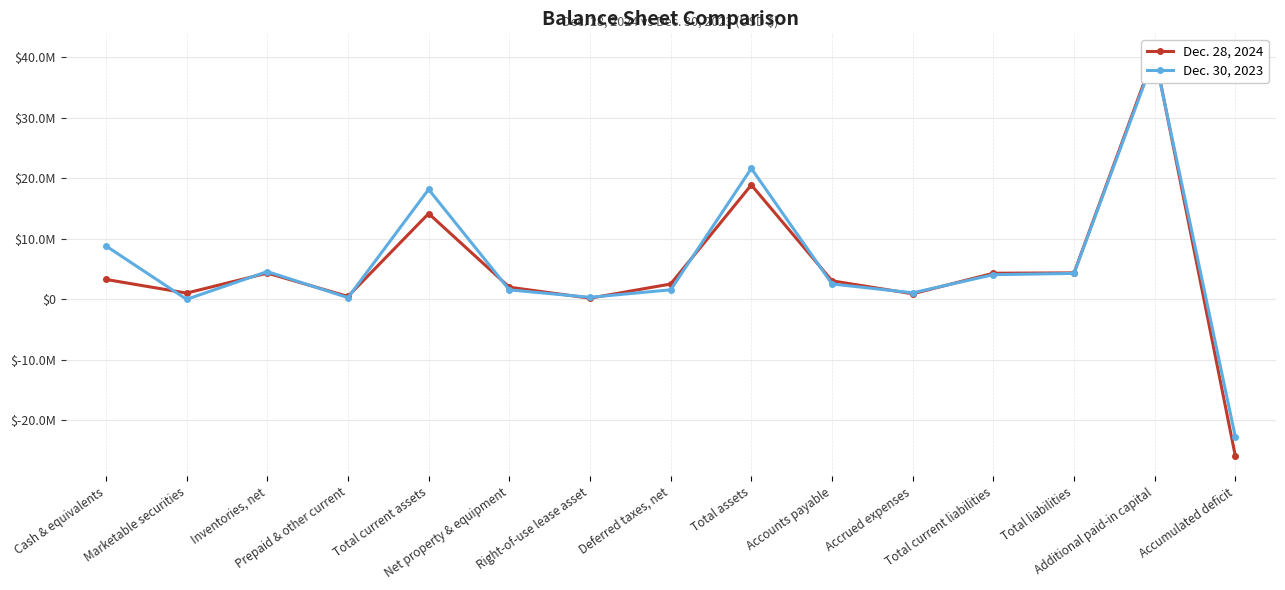

How many lines are shown in the chart?

2